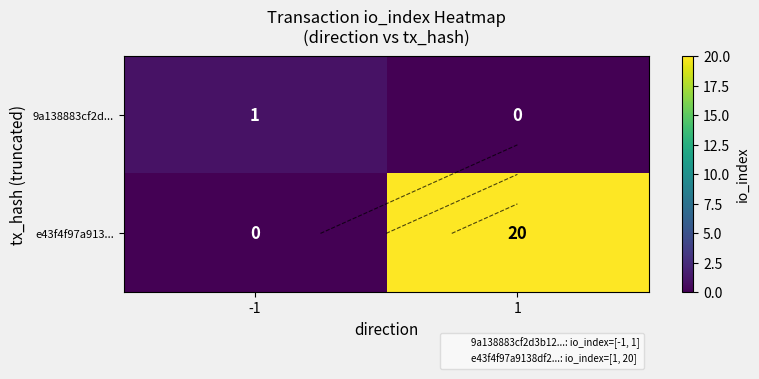

Is the value of 9a138883cf2d... at -1 greater than the value of e43f4f97a913... at -1?

Yes